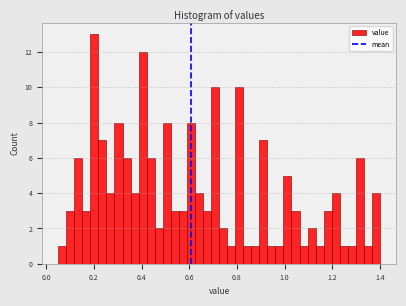

Read against the x-axis, roughly where is the centre of the tallest bar?

0.20